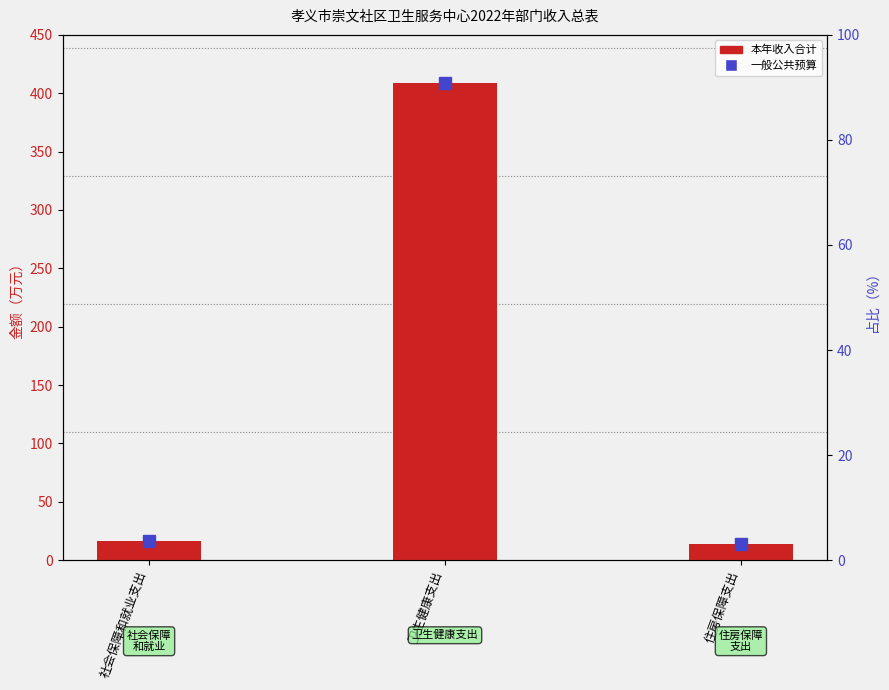

True or false: the data shows 408.7 at 卫生健康支出.

True